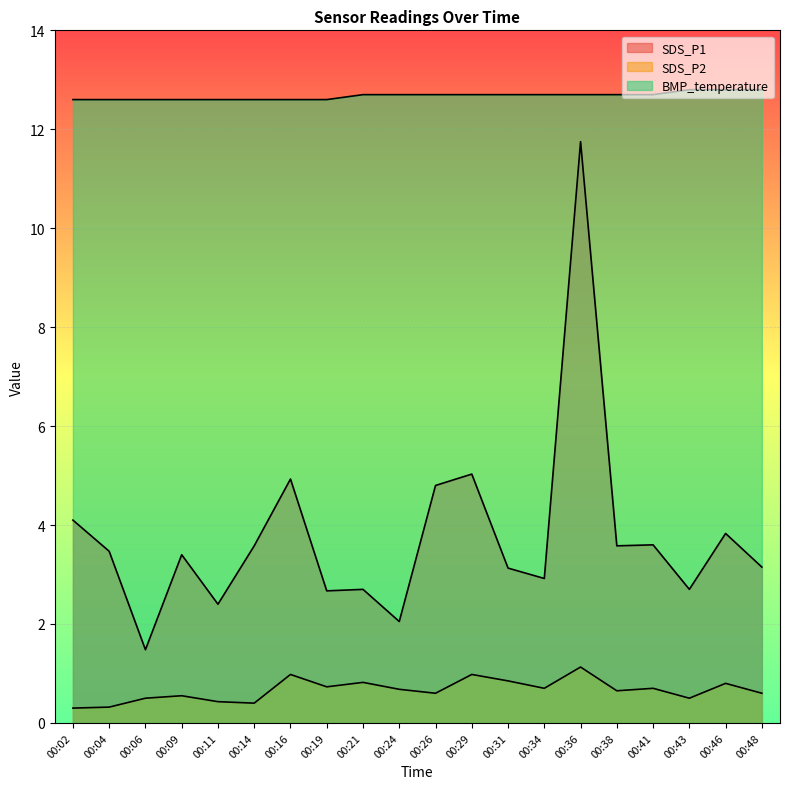

What is the difference between the maximum and minimum values in the BMP_temperature series?

0.2